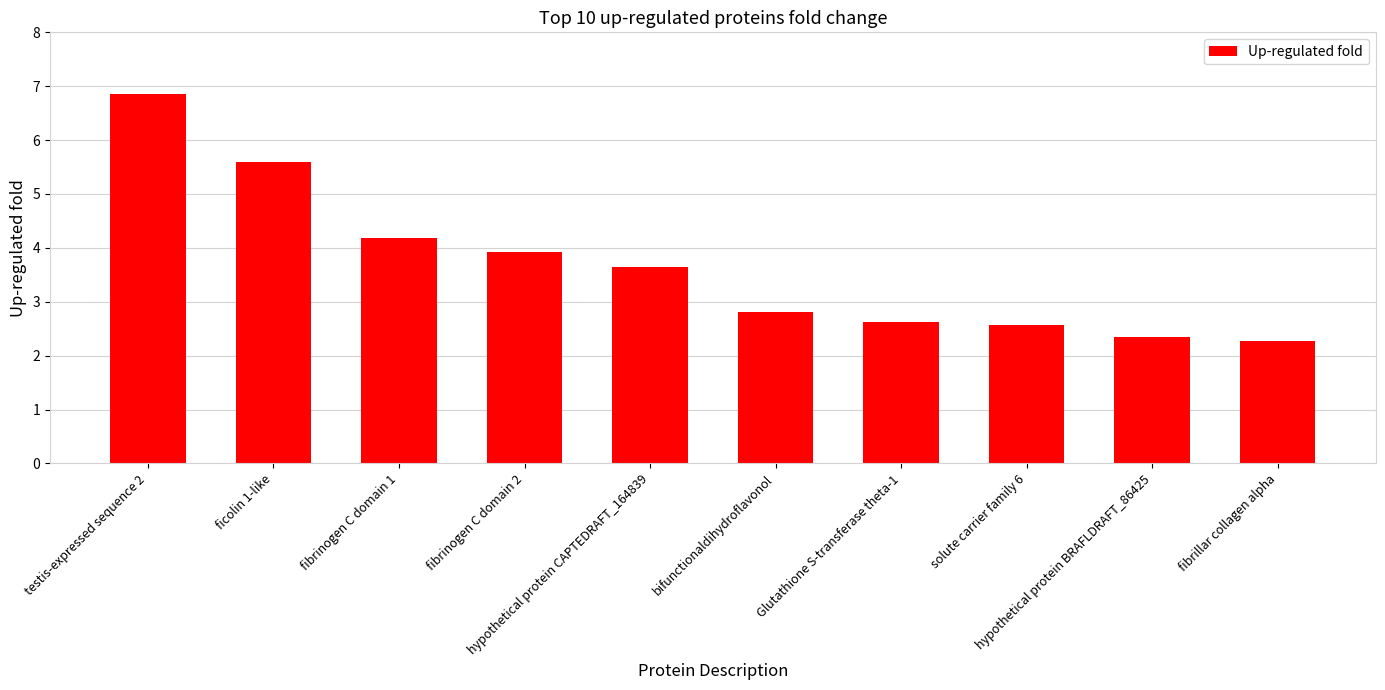

The value at Glutathione S-transferase theta-1 is 2.6. True or false?

True